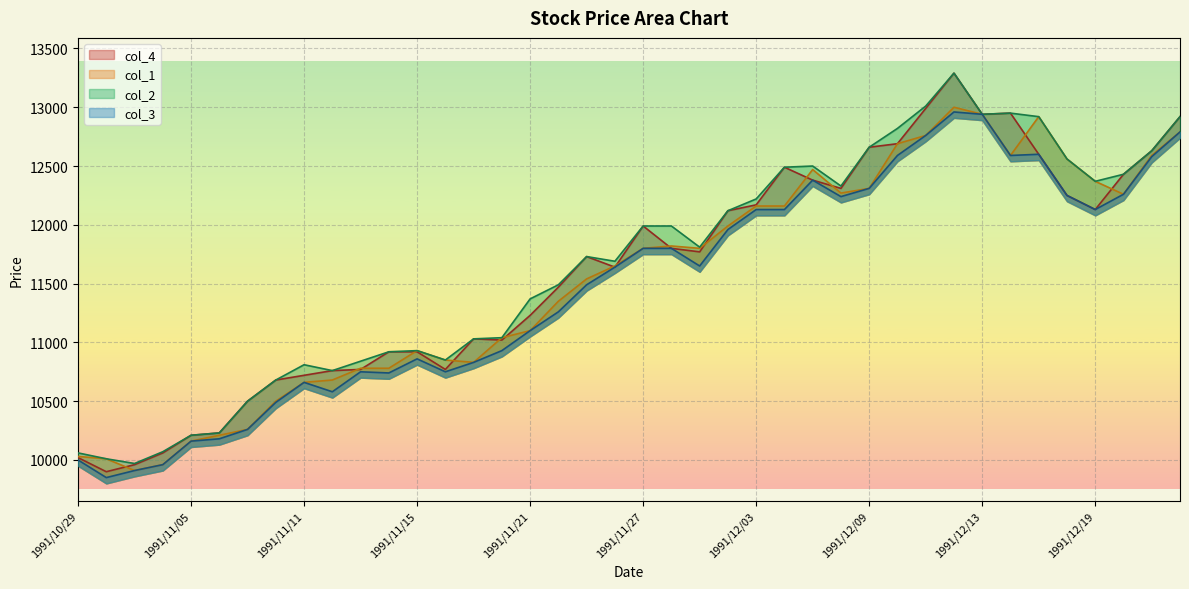

At which category does col_3 reach its first local valley?

1991/10/30